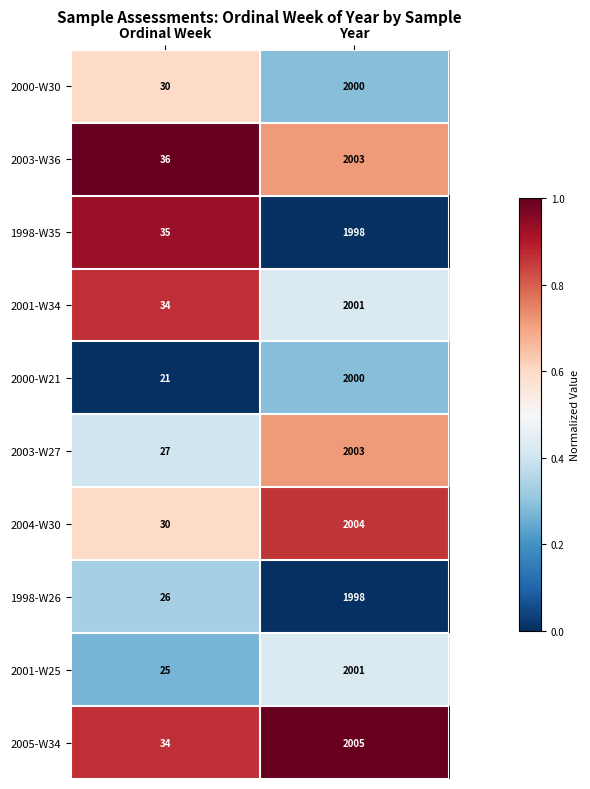

Where is 2001-W25 nearest to the value 1013?

Ordinal Week